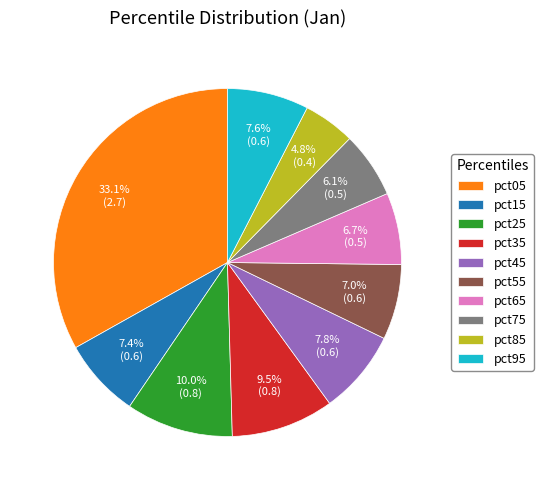

To the nearest percent, what is the difference between the pct65 and pct35 slice percentages?

3%